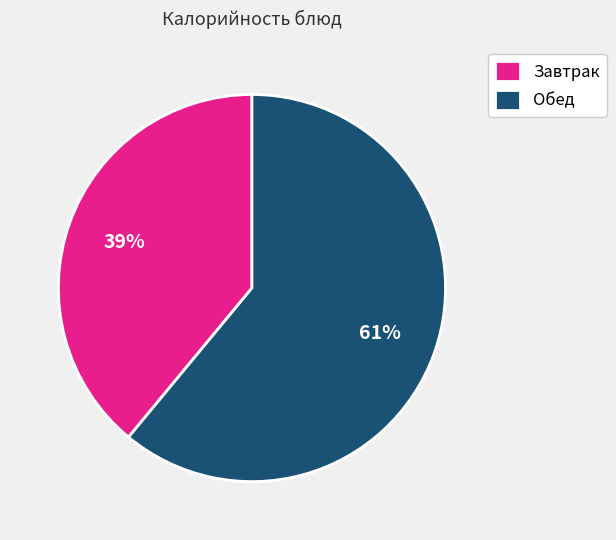

To the nearest percent, what percentage of the pie is Завтрак?

39%